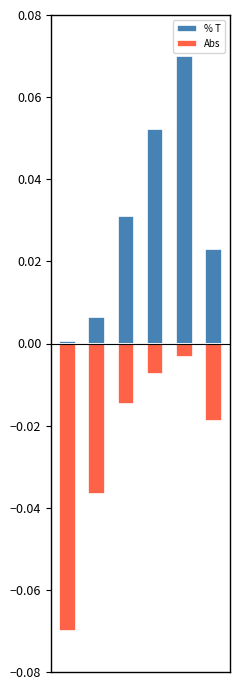

The value of Abs at 1 is -0.0. True or false?

False